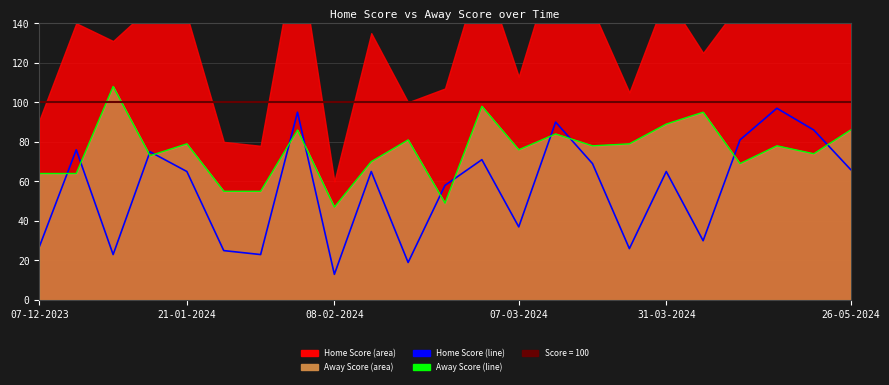

Which series changed the most between 11 and 14?

Away Score Line